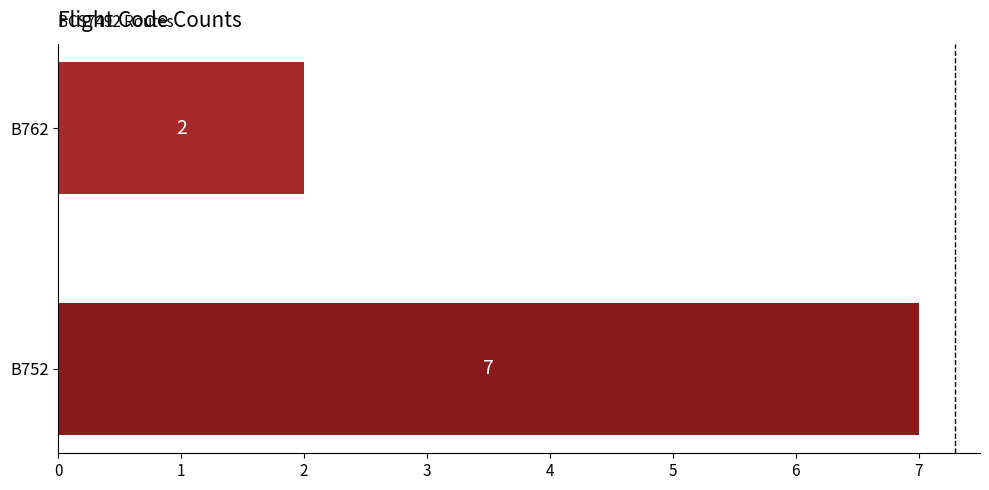

Which has a higher value, B762 or B752?

B752